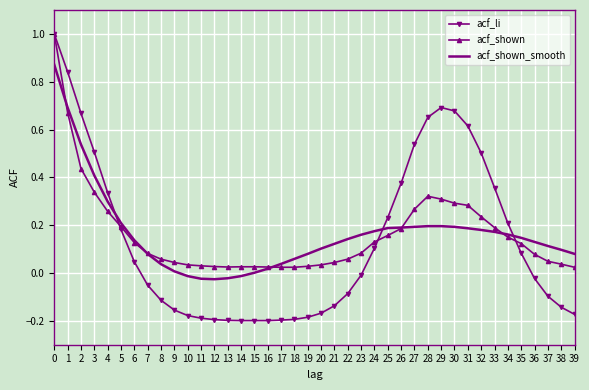

At 35, list the series in order from smallest to largest.

acf_li, acf_shown, acf_shown_smooth